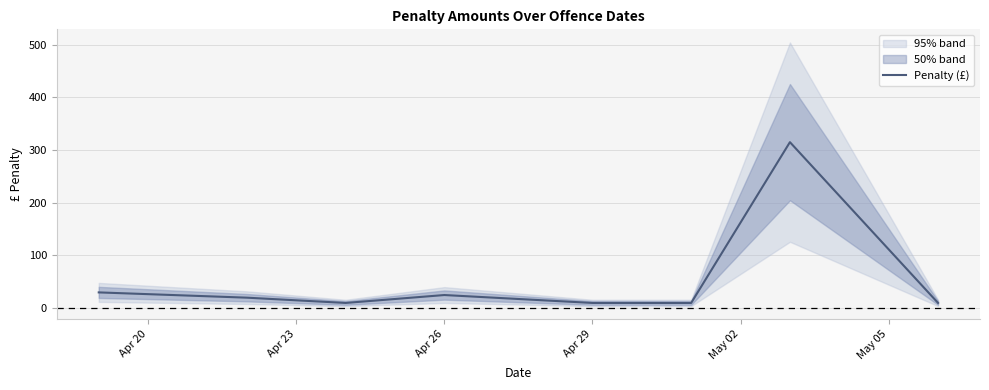

What is the highest value of the Penalty (£) series?

315